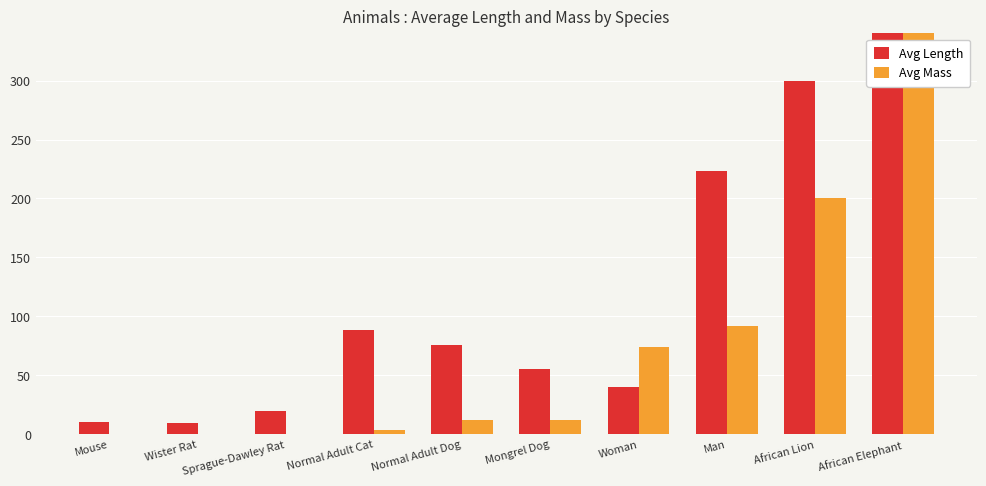

At how many categories does at least one series exceed 452?

1